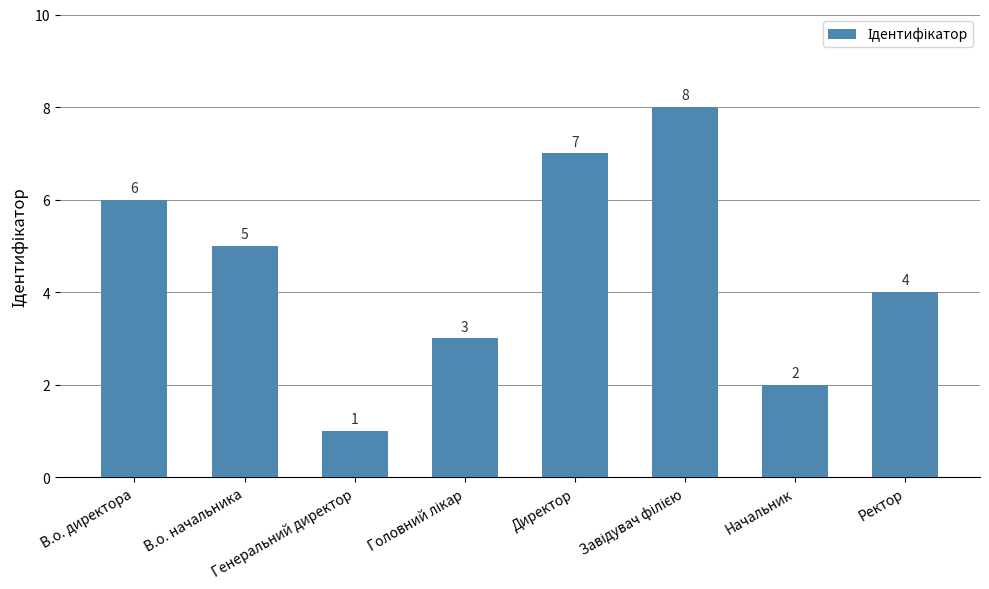

What is the difference between the second highest and minimum values?

6